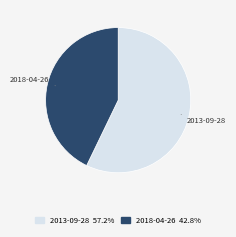

Is there a majority slice in this chart?

Yes